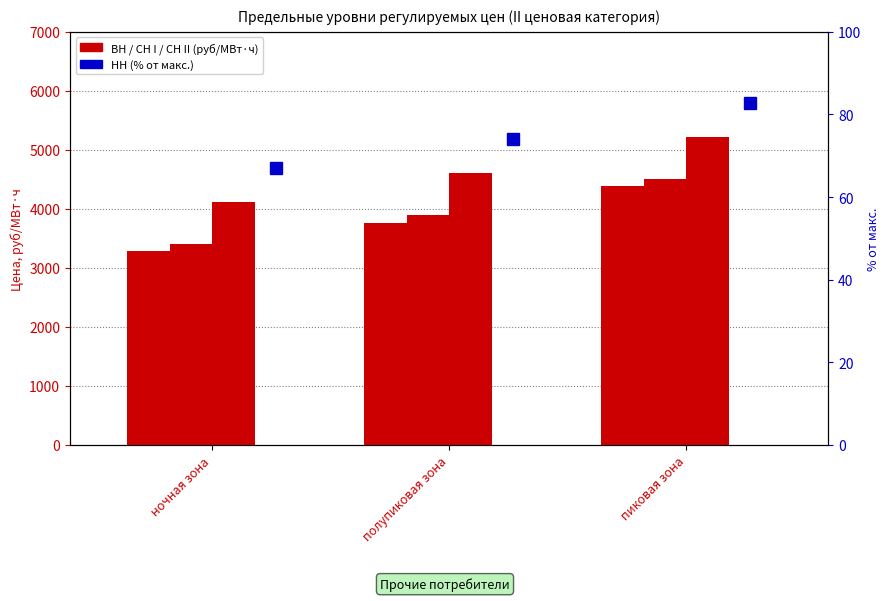

What is the difference between the highest and lowest values at пиковая зона?

841.8